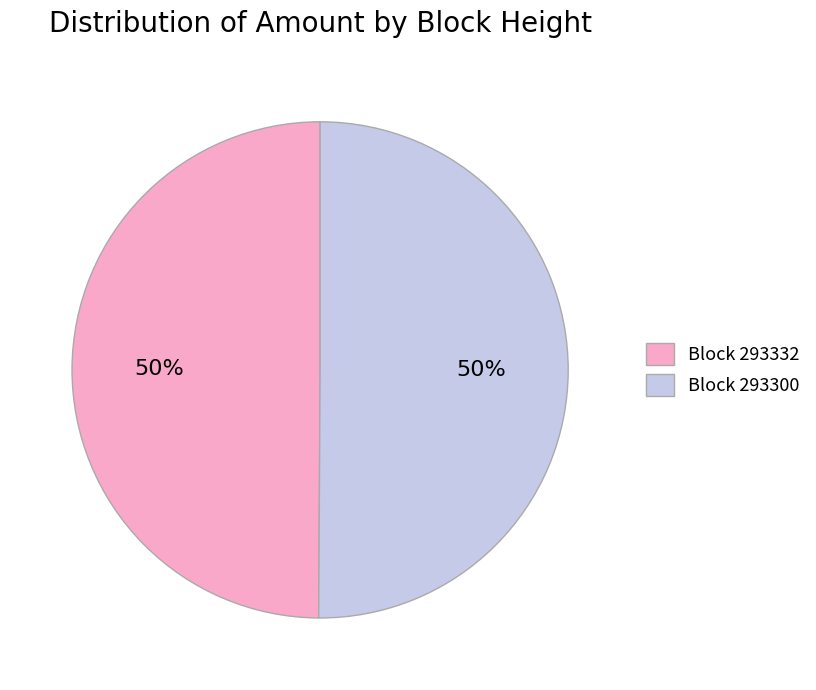

True or false: Block 293300 accounts for 50% of the total.

True